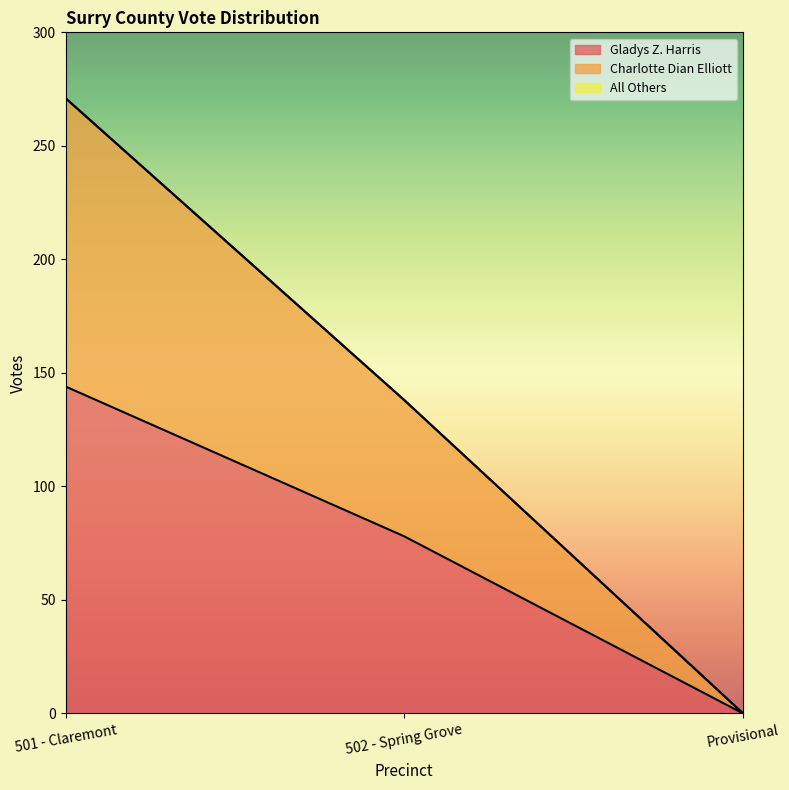

At which category does the chart reach its minimum across all series?

Provisional